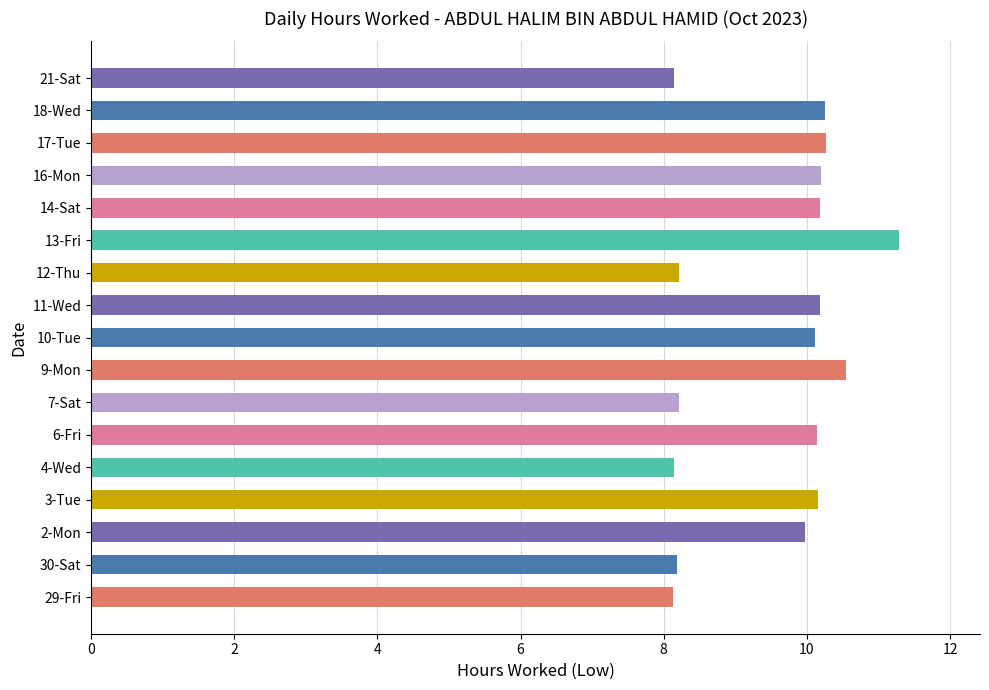

What is the change in value from 7-Sat to 13-Fri?

+3.1